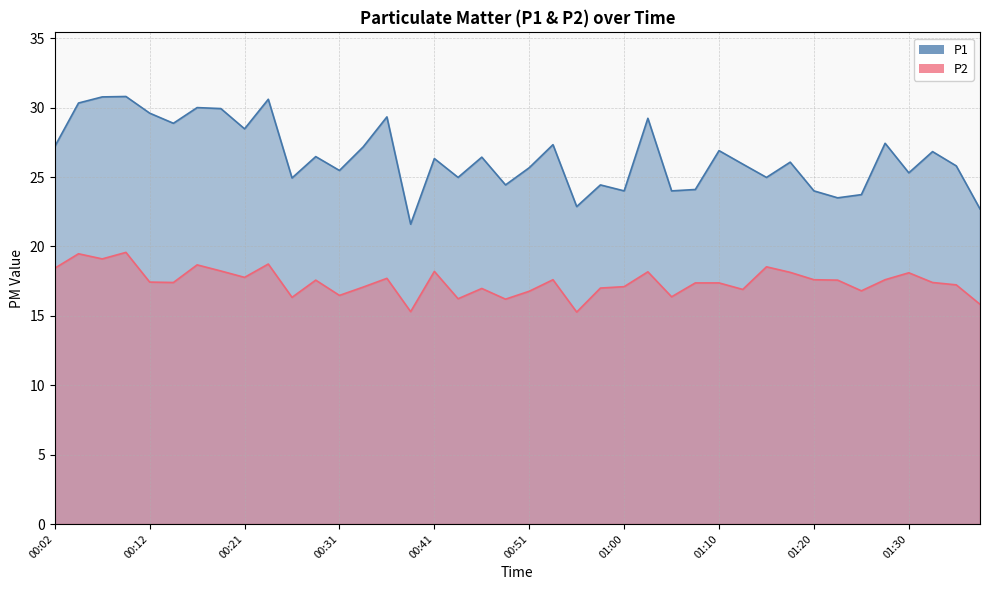

At which category does P2 reach its first local peak?

00:04